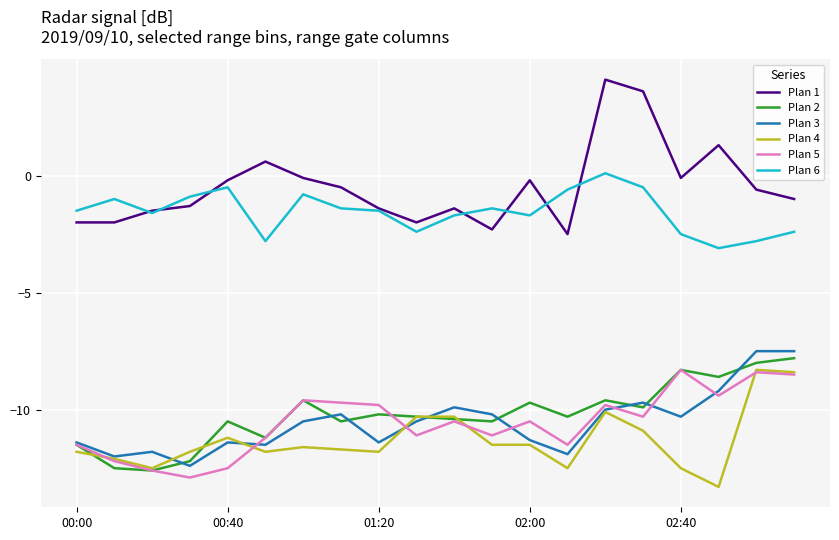

What is the highest value of the Plan 6 series?

0.1